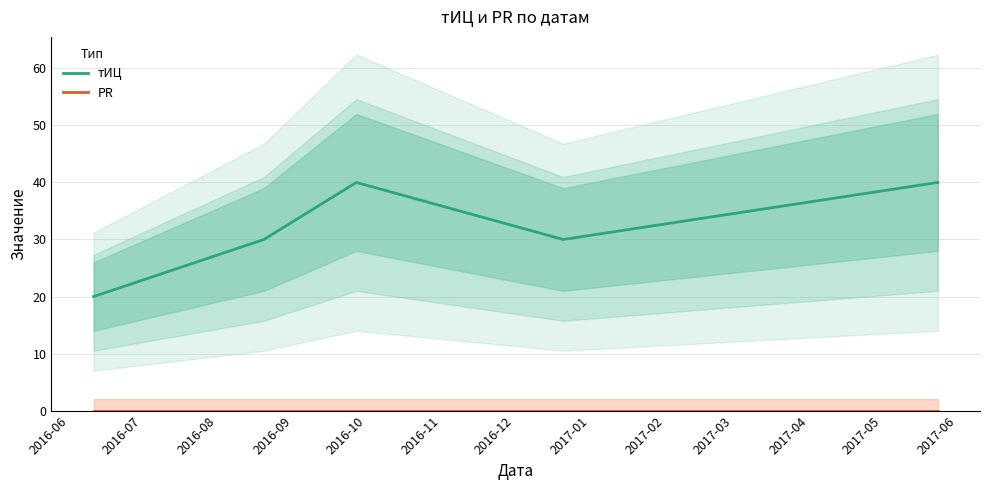

List the series in order of their overall mean, highest first.

тИЦ, PR